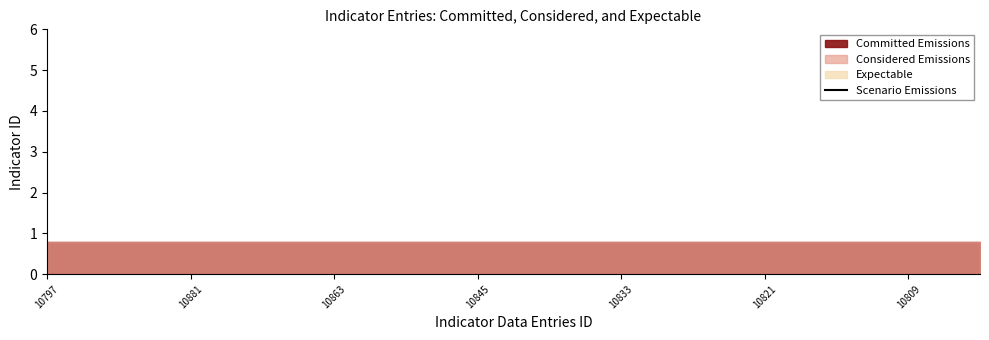

Which has a higher value, 10809 or 10845?

10809